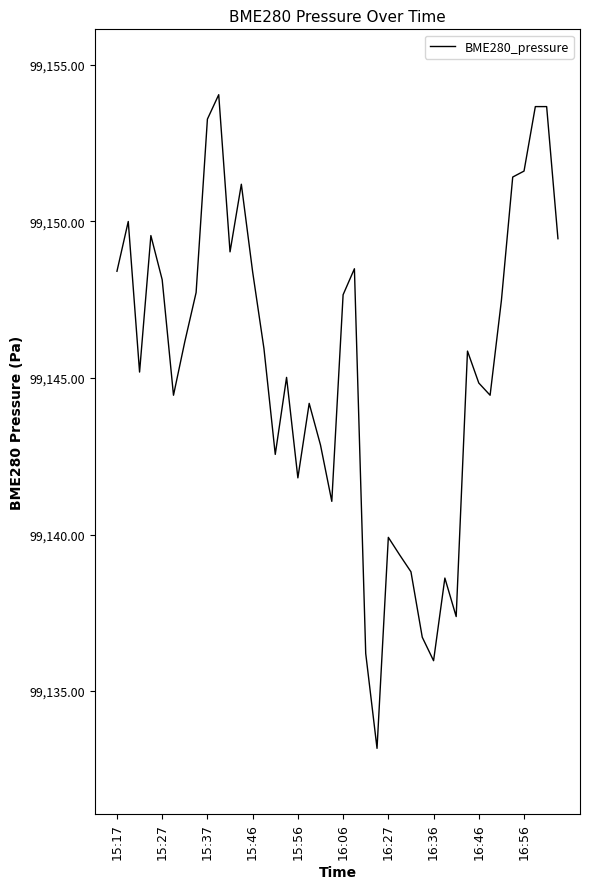

What is the difference between the maximum and minimum values?

20.9